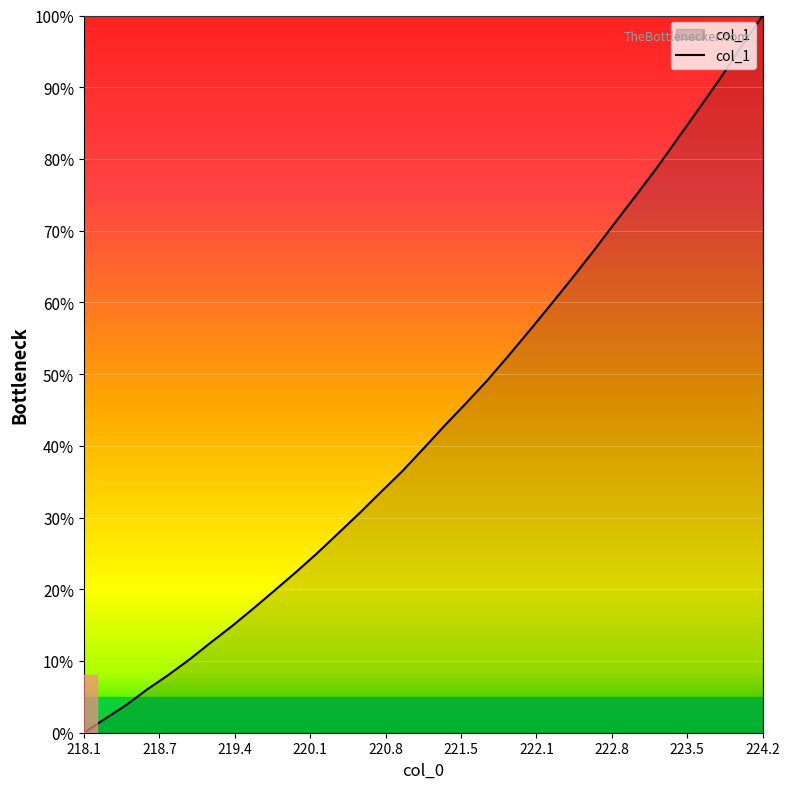

What is the maximum value shown in the chart?

100.0